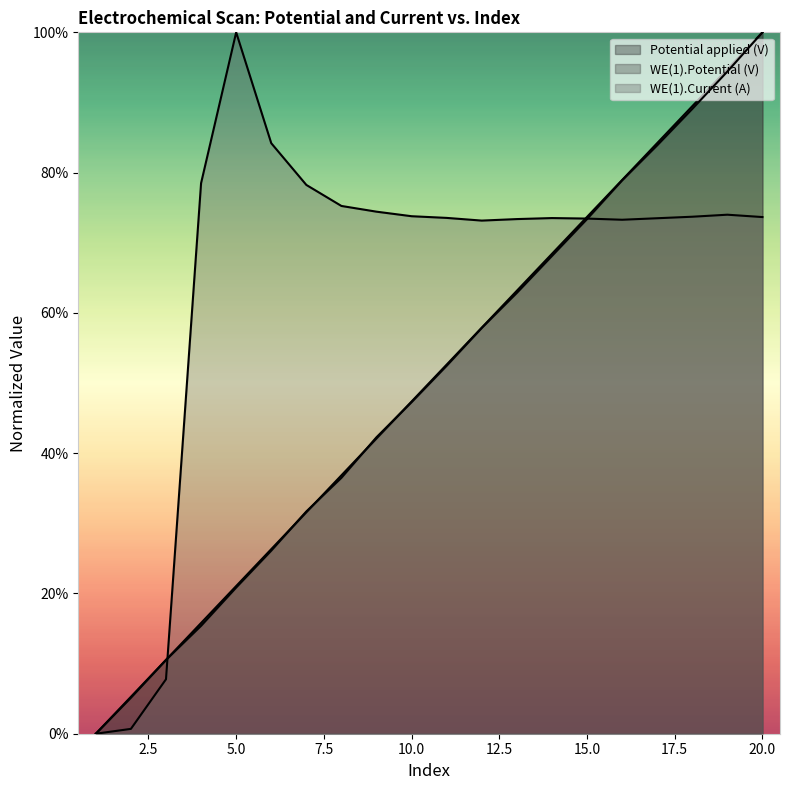

Where do Potential applied (V) and WE(1).Current (A) first cross each other?

3 and 4